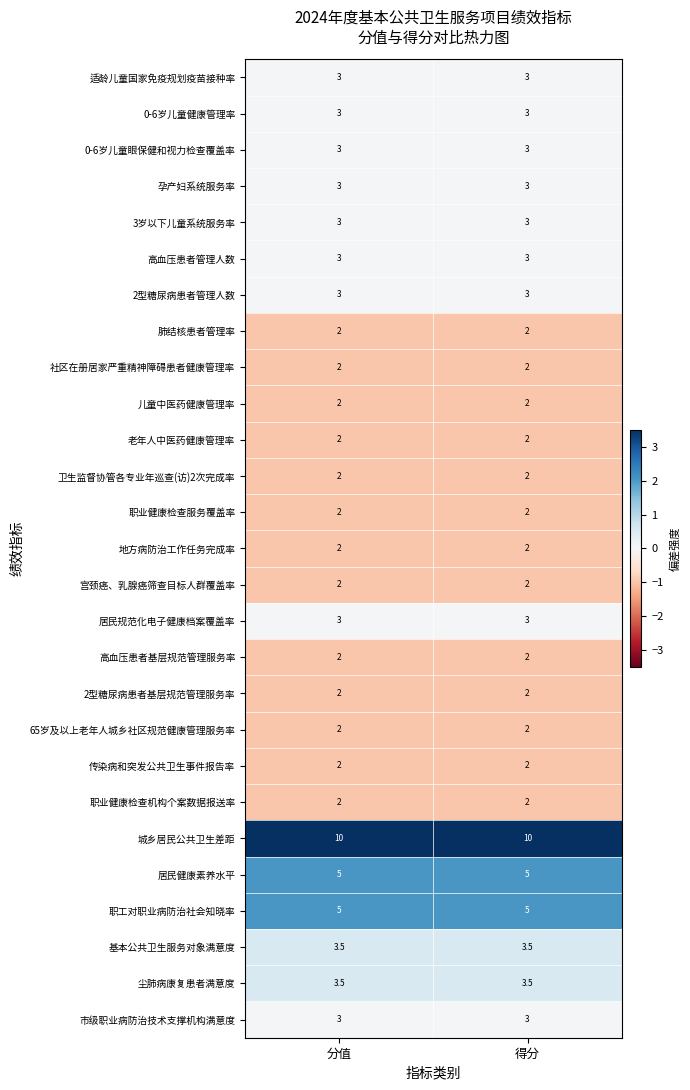

What is the maximum value for 老年人中医药健康管理率?

2.0